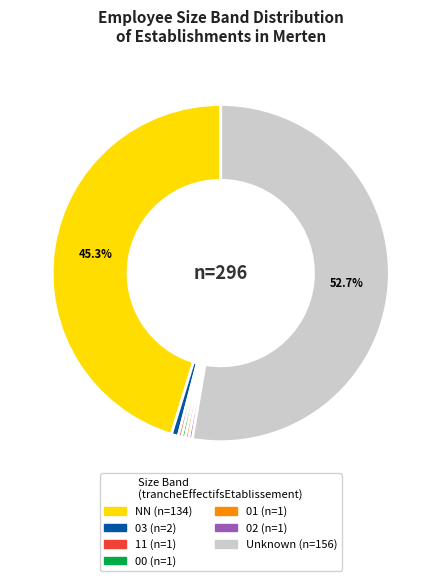

Count the number of slices in the pie.

7